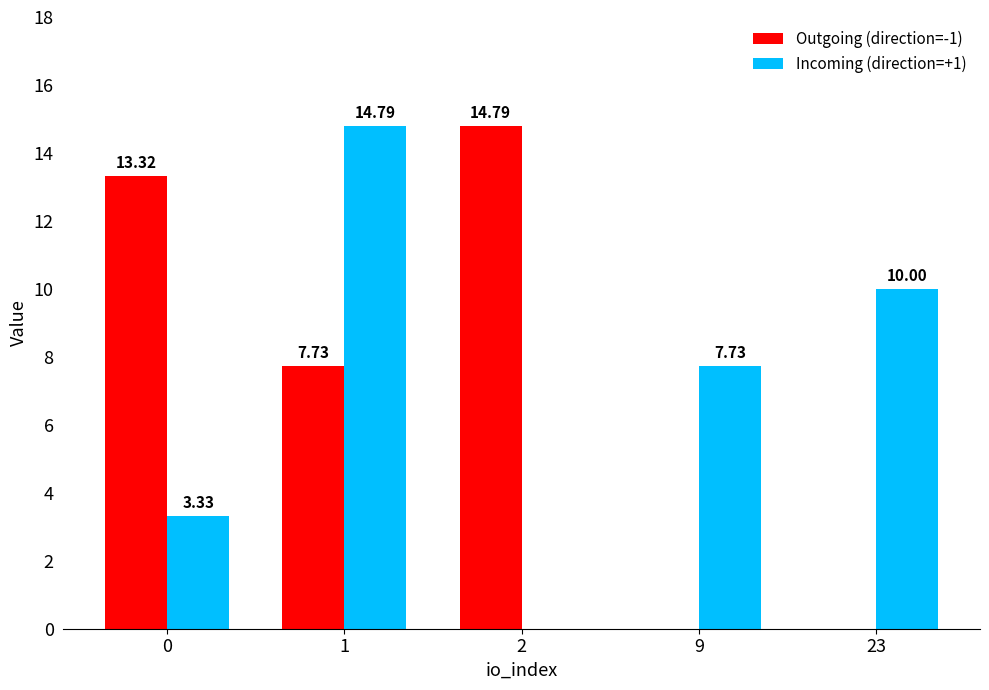

The Incoming (direction=+1) series shows -6.1 at 2. True or false?

False